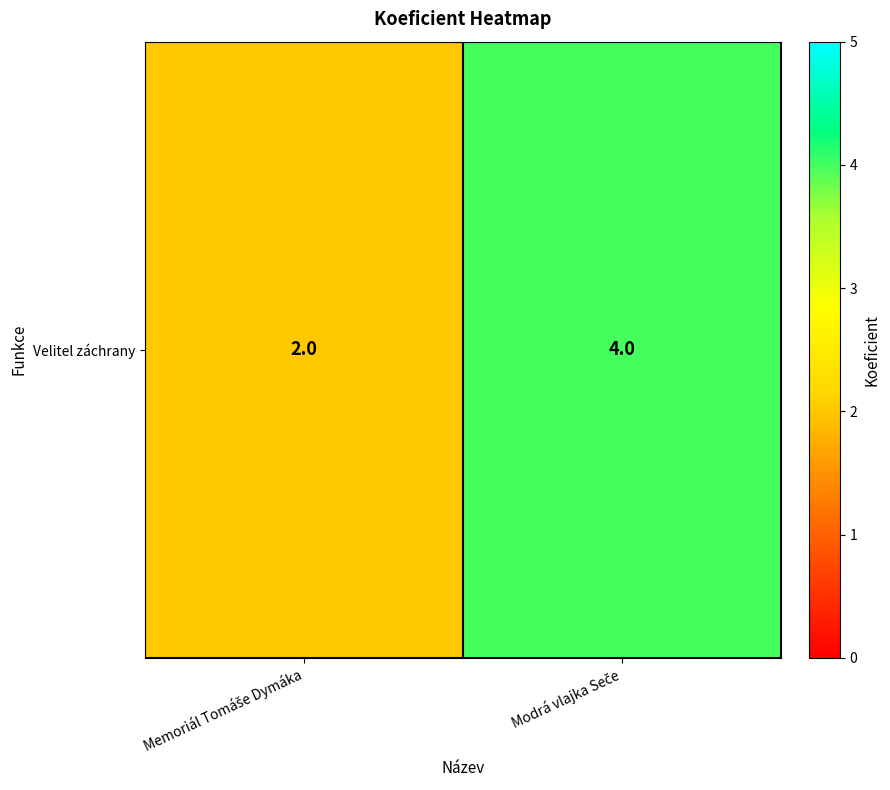

Reading right to left, list all the values displayed in this chart.

Modrá vlajka Seče=4	Memoriál Tomáše Dymáka=2